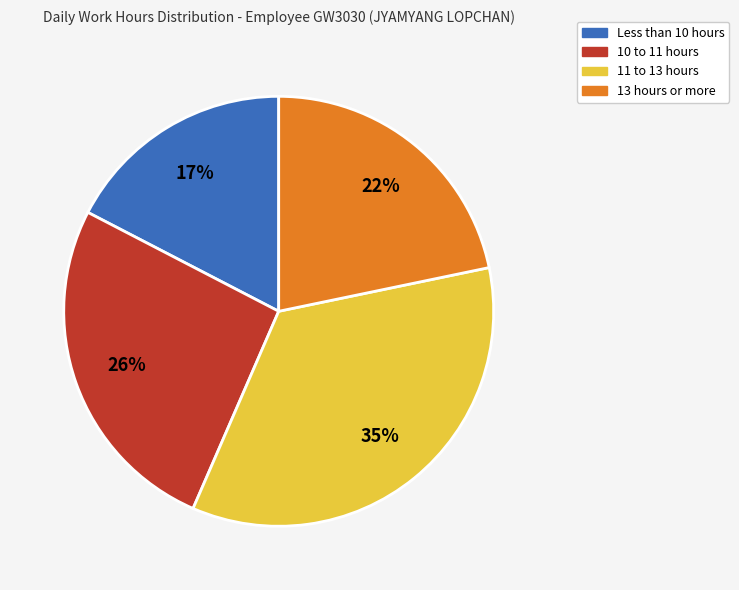

To the nearest percent, what is the average slice percentage?

25%